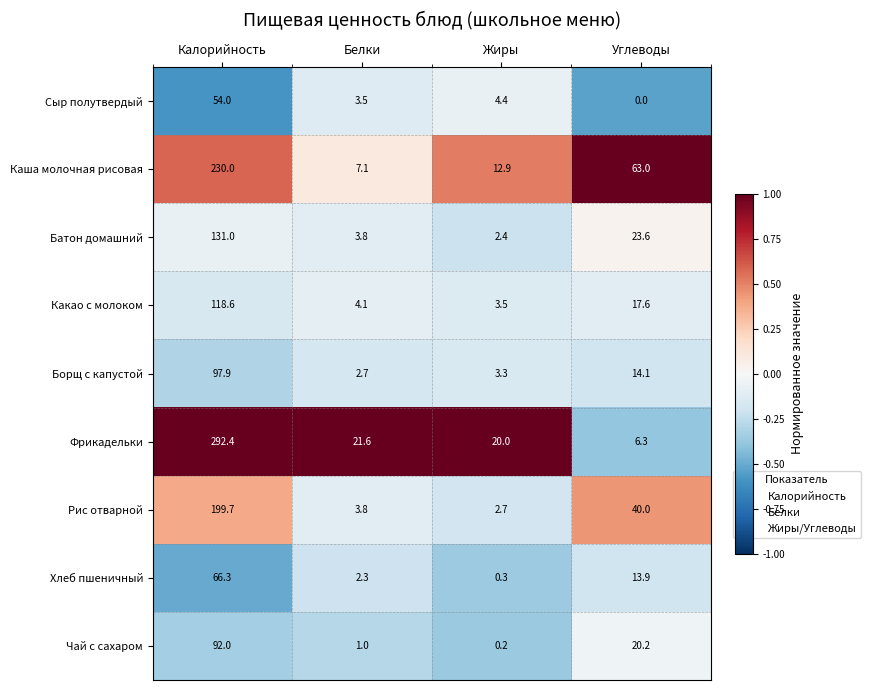

Rank the series at Калорийность from lowest to highest value.

Сыр полутвердый, Хлеб пшеничный, Чай с сахаром, Борщ с капустой, Какао с молоком, Батон домашний, Рис отварной, Каша молочная рисовая, Фрикадельки